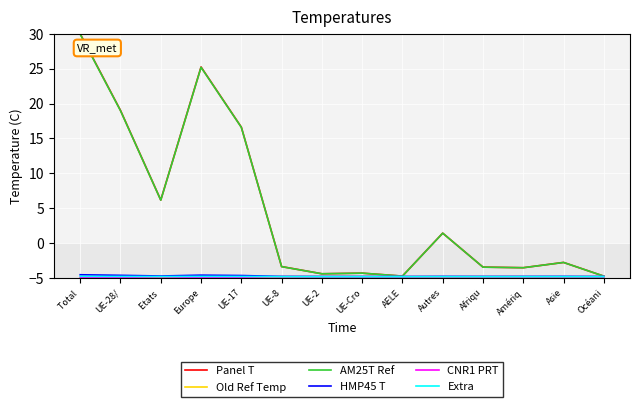

At which label does AM25T Ref first exceed -2?

Total 